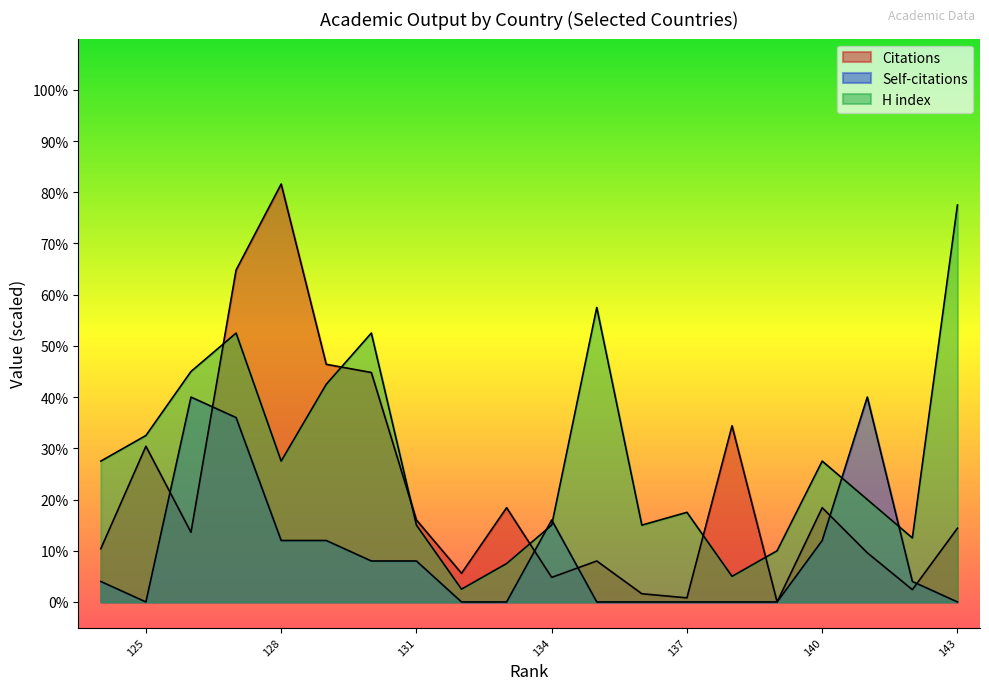

How many data points in Self-citations are less than 4?

9